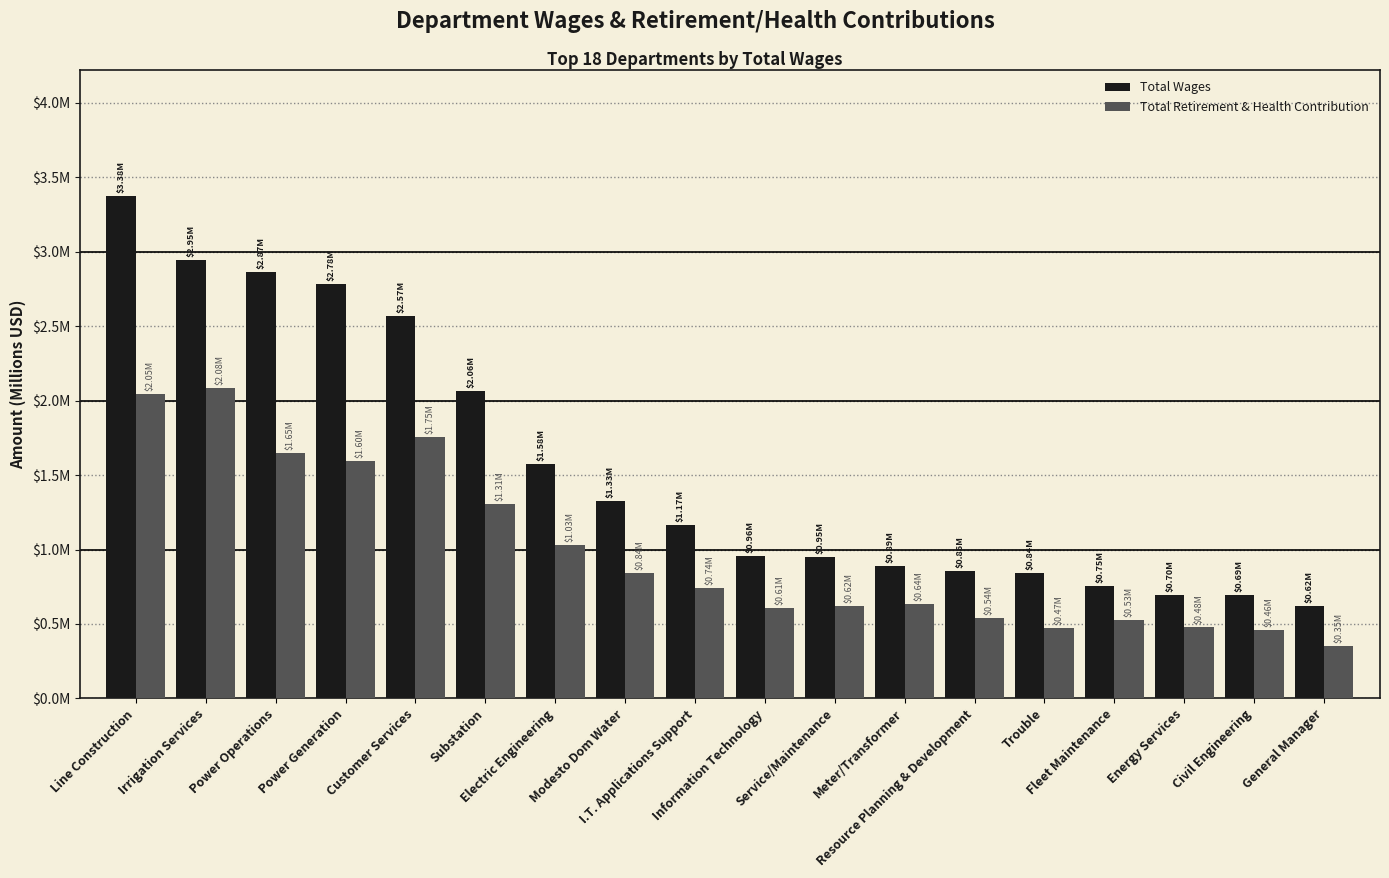

Between Power Operations and Electric Engineering, which is larger?

Power Operations